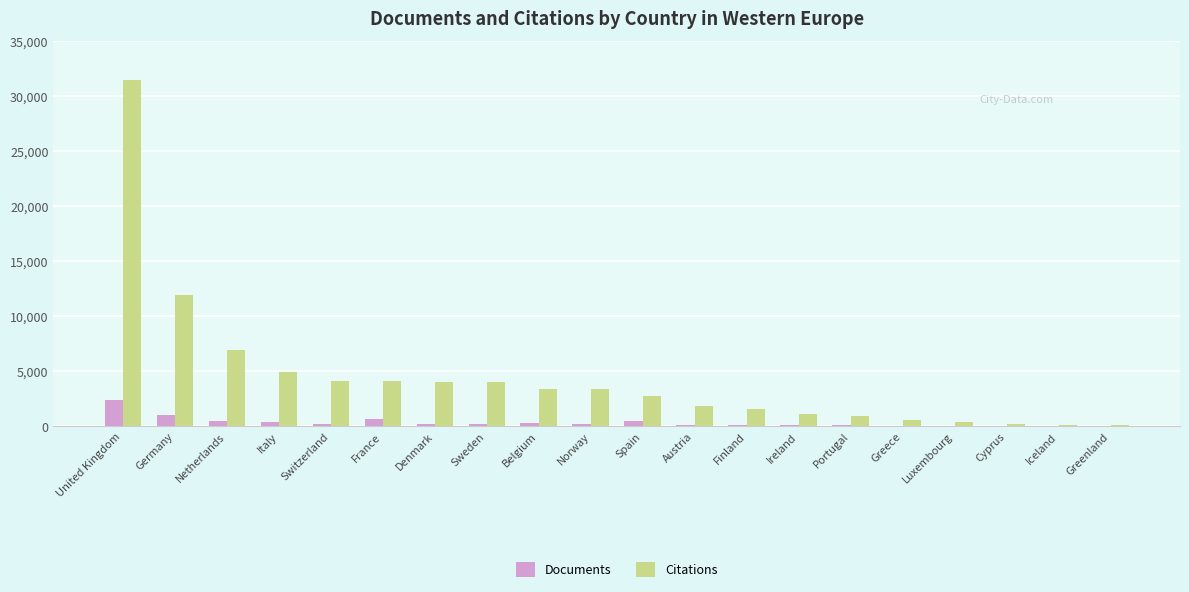

What are all the series names shown in the legend?

Documents, Citations